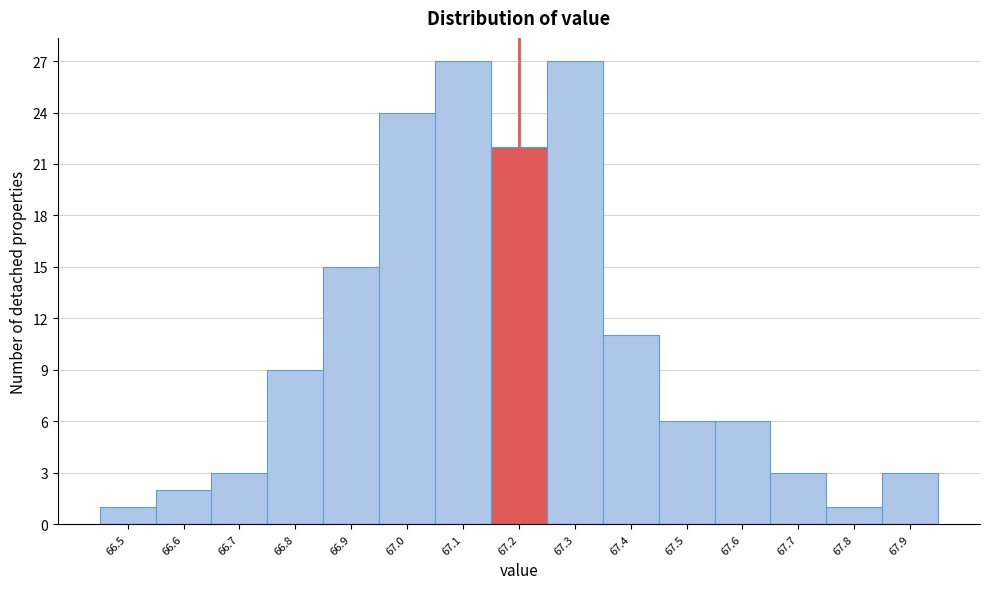

Reading left to right, transcribe this chart: for each bar, give the range it covers on the x-axis and its height. The values are not printed on the chart, so give them approximately, as read against the axis.

66.45 to 66.55: 1
66.55 to 66.65: 2
66.65 to 66.75: 3
66.75 to 66.85: 9
66.85 to 66.95: 15
66.95 to 67.05: 24
67.05 to 67.15: 27
67.15 to 67.25: 22
67.25 to 67.35: 27
67.35 to 67.45: 11
67.45 to 67.55: 6
67.55 to 67.65: 6
67.65 to 67.75: 3
67.75 to 67.85: 1
67.85 to 67.95: 3